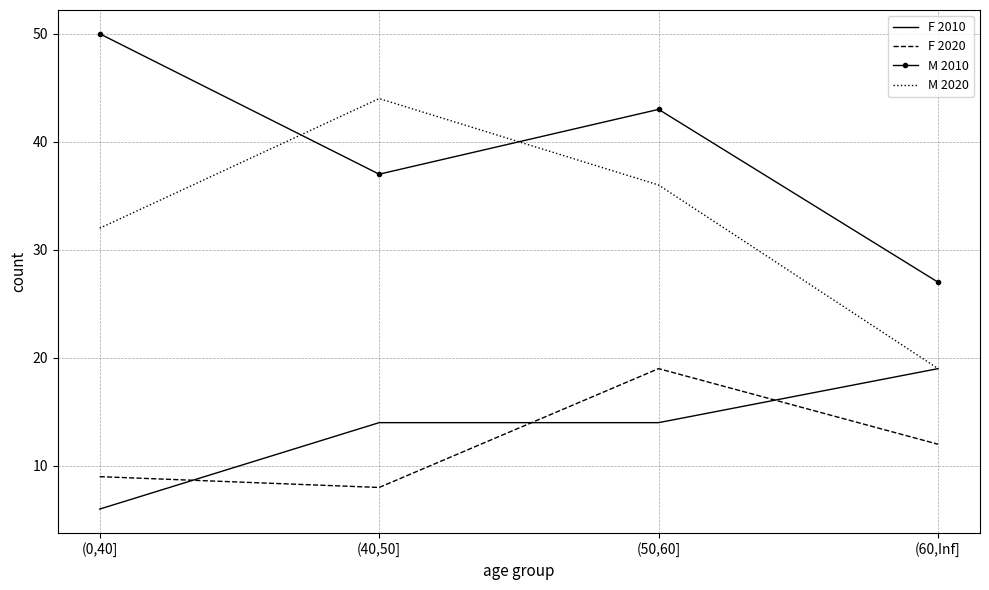

Which series has the largest range (max minus min)?

M 2020